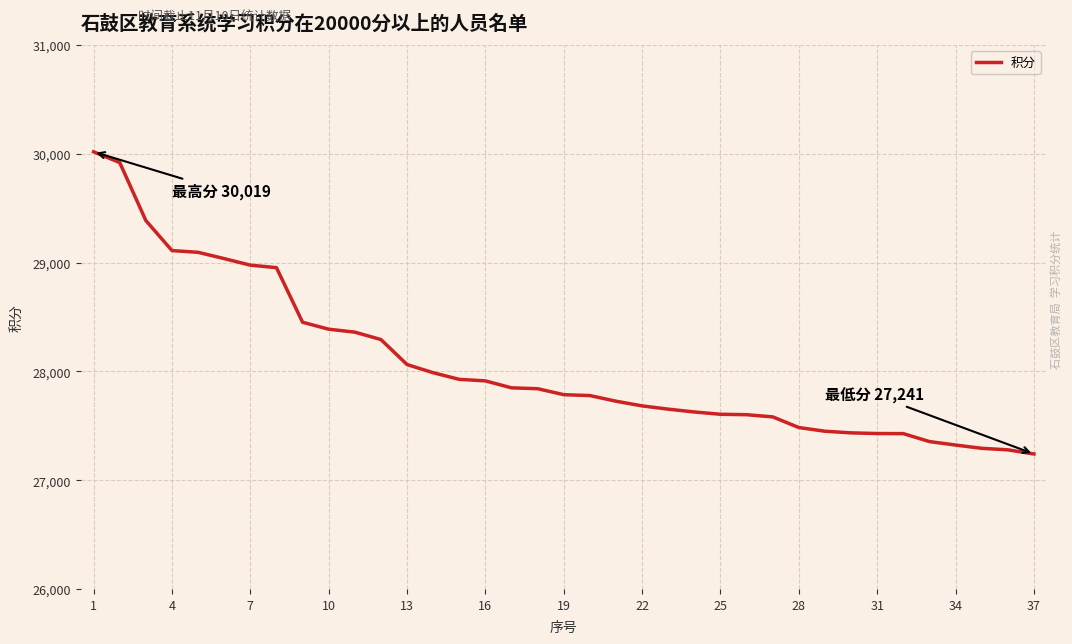

What is the difference between the maximum and minimum values?

2778